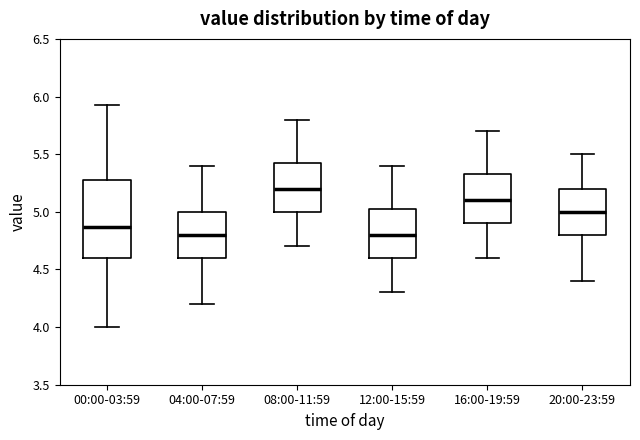

Where does the upper whisker of the box for 12:00-15:59 end on the y-axis? The values are not printed on the chart, so give them approximately, as read against the axis.

5.40